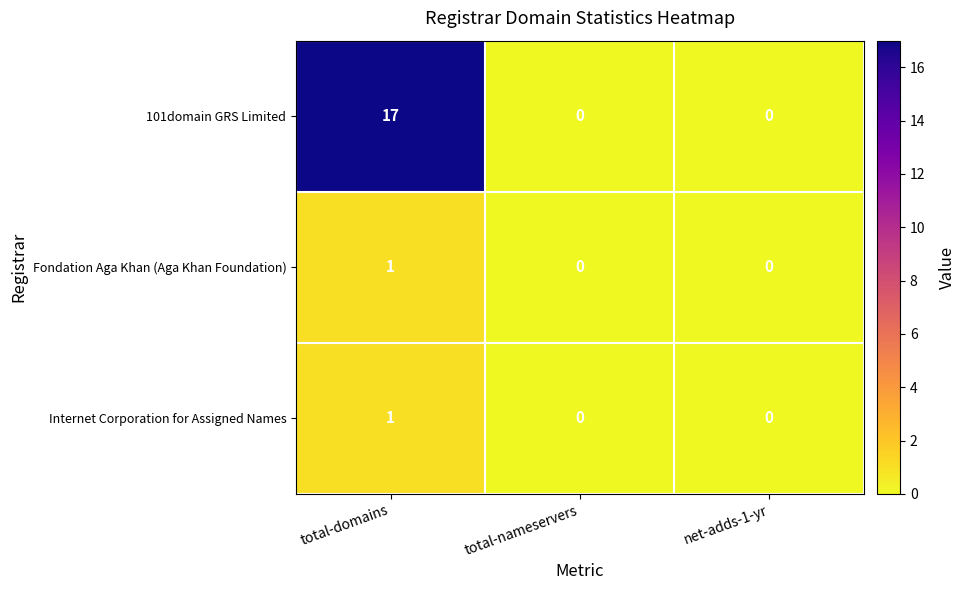

Reading left to right, extract all data points from this chart.

101domain GRS Limited: total-domains=17	total-nameservers=0	net-adds-1-yr=0
Fondation Aga Khan (Aga Khan Foundation): total-domains=1	total-nameservers=0	net-adds-1-yr=0
Internet Corporation for Assigned Names: total-domains=1	total-nameservers=0	net-adds-1-yr=0